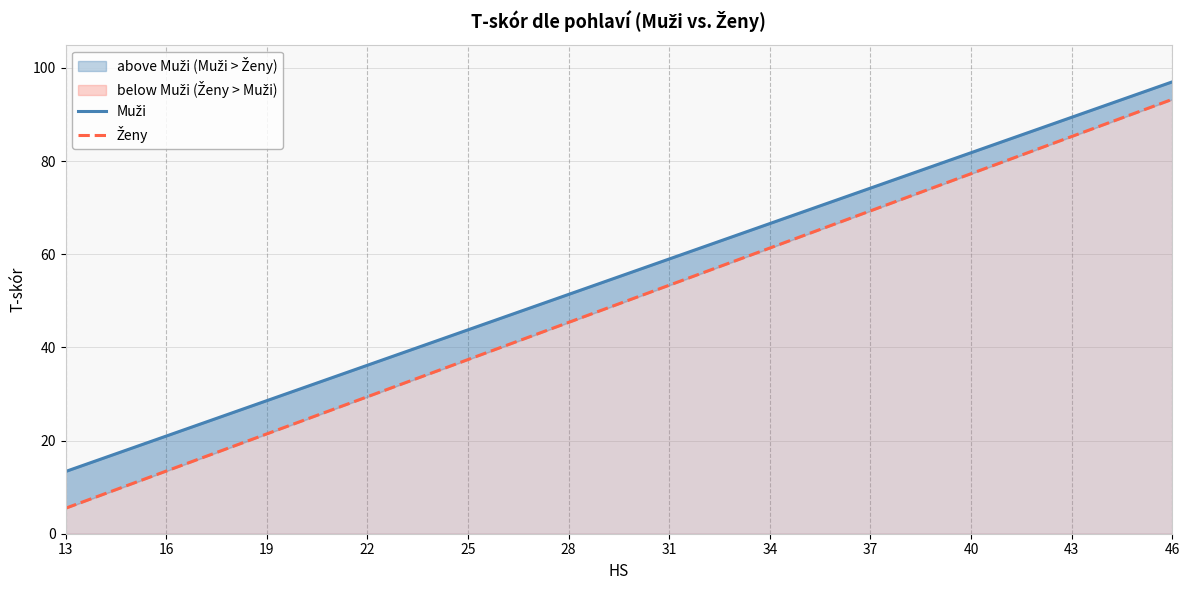

True or false: Muži has a value of 37.8 at 17.

False